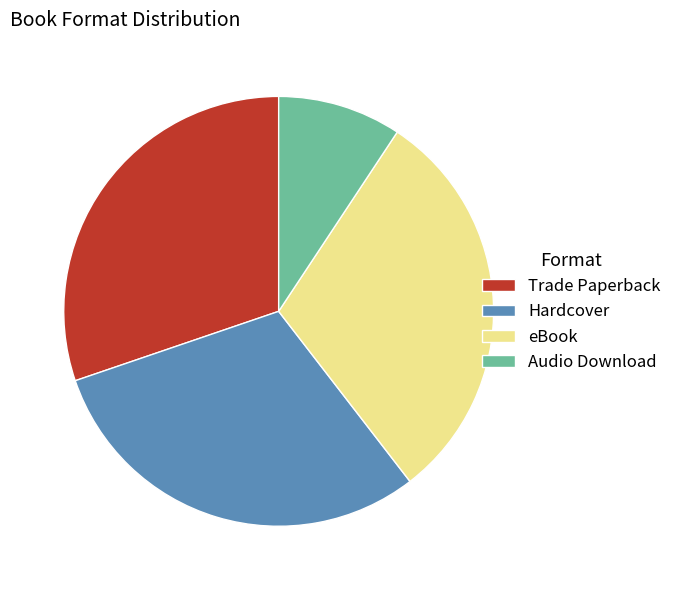

Does any single category account for the majority?

No